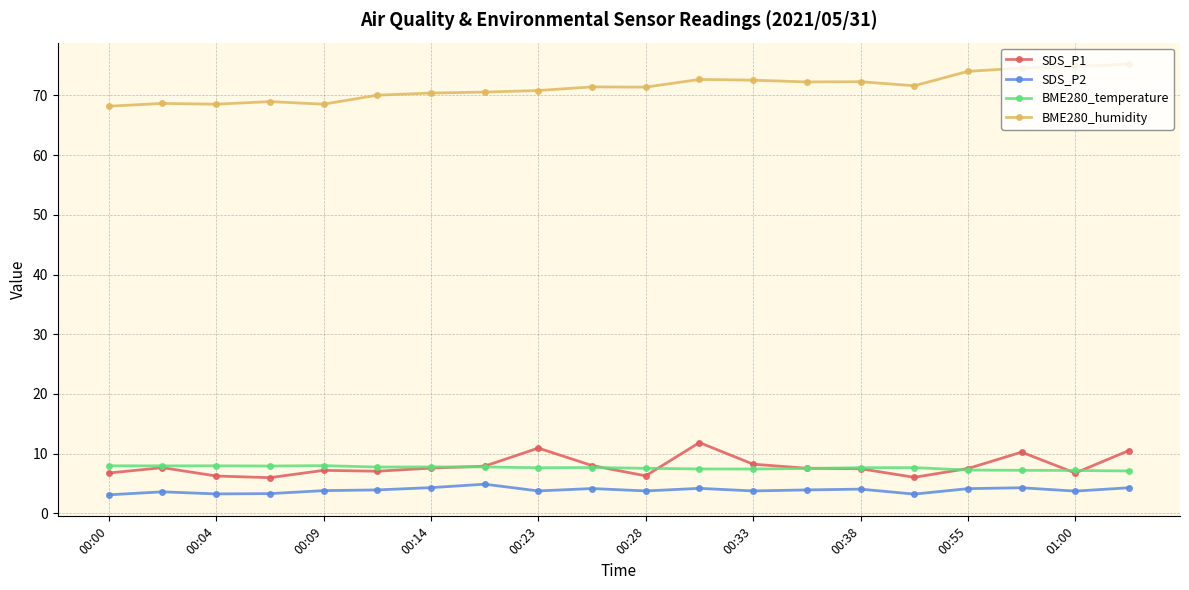

True or false: BME280_humidity and SDS_P1 intersect in this chart.

False